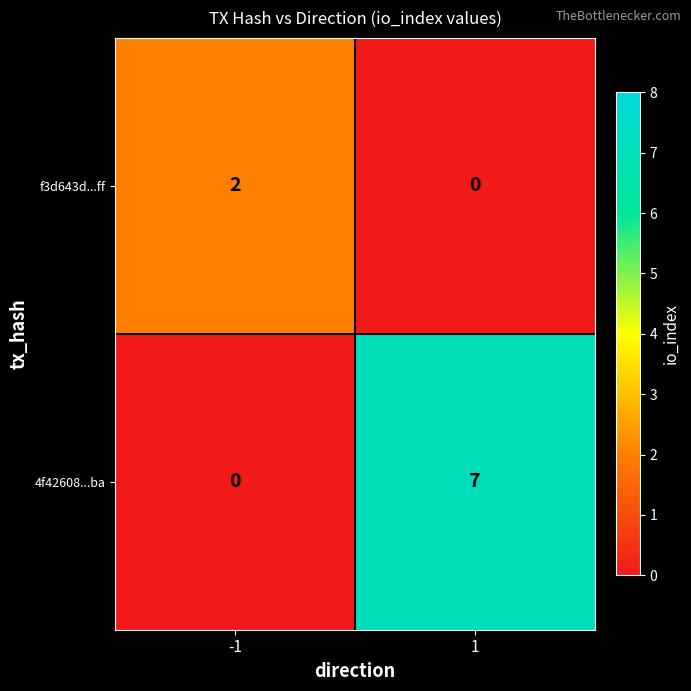

Reading left to right, list all the values displayed in this chart.

f3d643d...ff: -1=2	1=0
4f42608...ba: -1=0	1=7